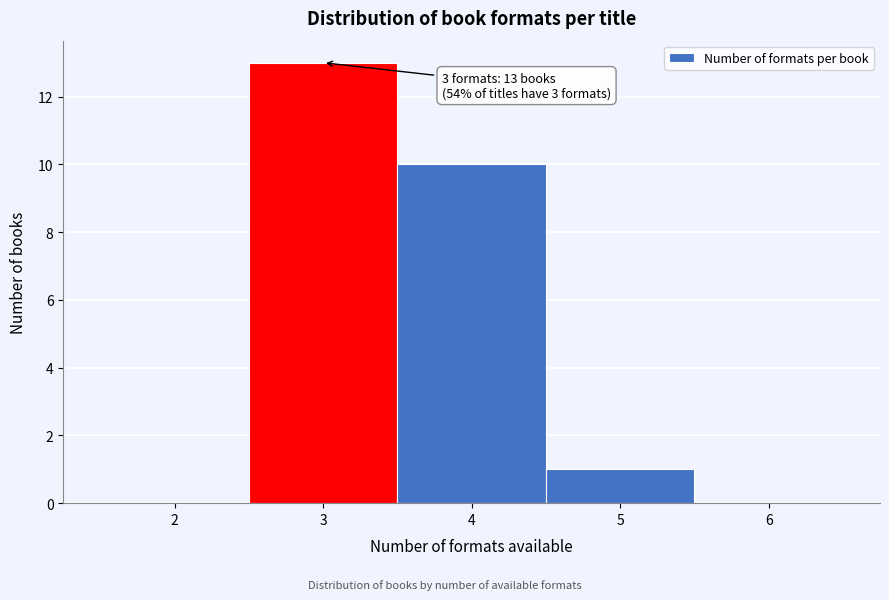

Over which range of the x-axis is the bar tallest?

2.5 to 3.5